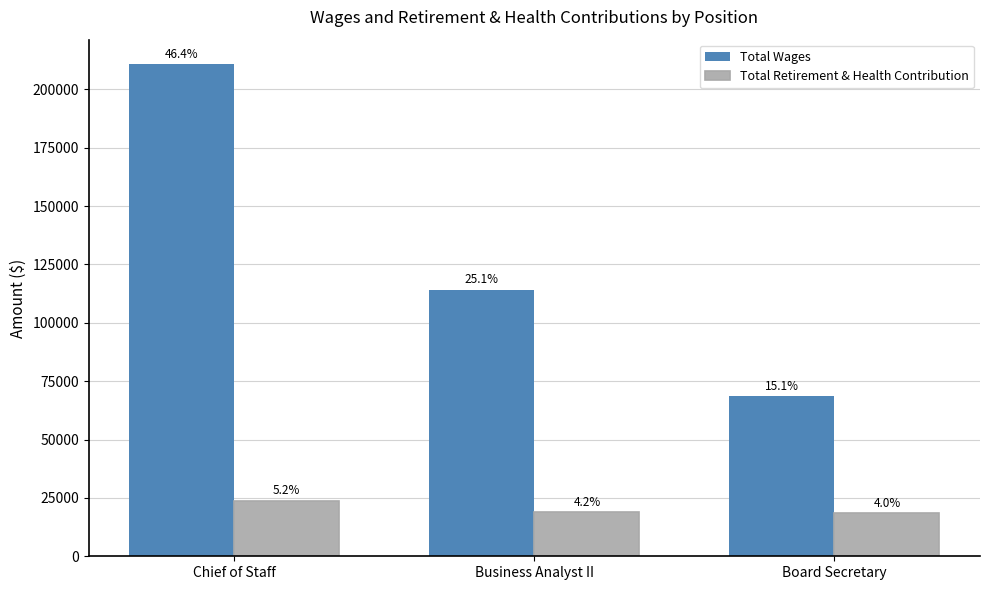

At Business Analyst II, list the series in order from largest to smallest.

Total Wages, Total Retirement & Health Contribution